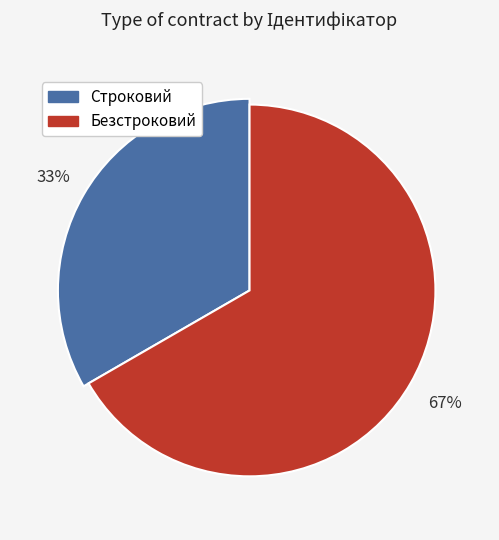

Which category has the smallest portion of the pie?

Строковий